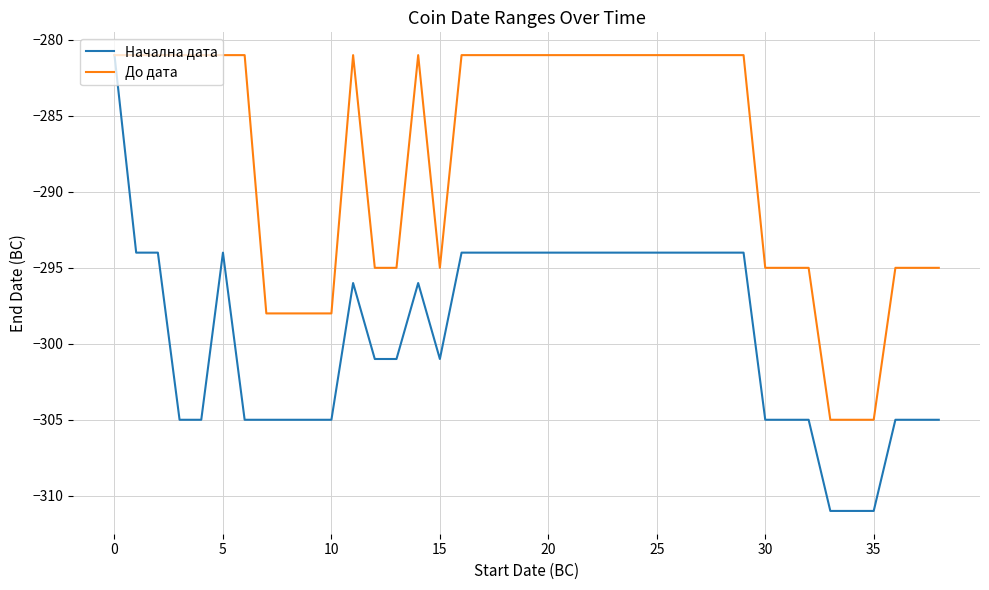

Which series has the largest total across all categories?

До дата